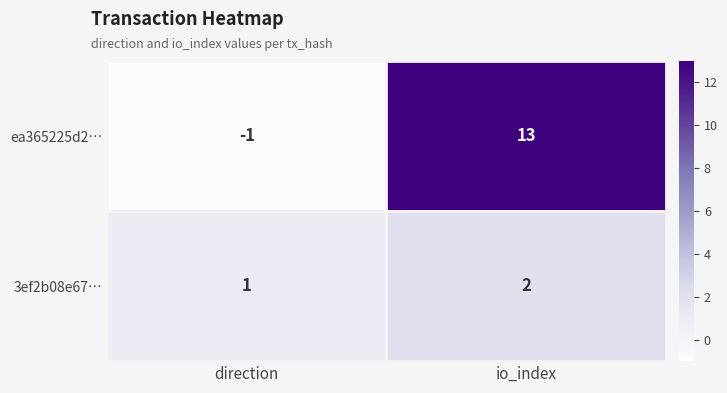

What is the sum of the ea365225d2… values at direction and io_index?

12